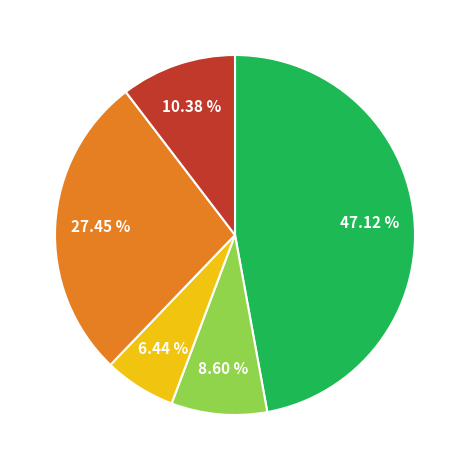

Is there a majority slice in this chart?

No